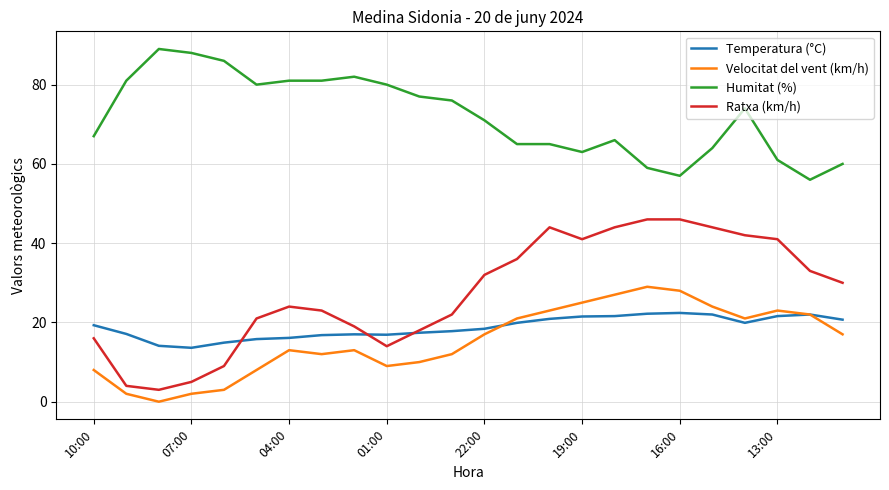

What is the lowest value of the Ratxa (km/h) series?

3.0